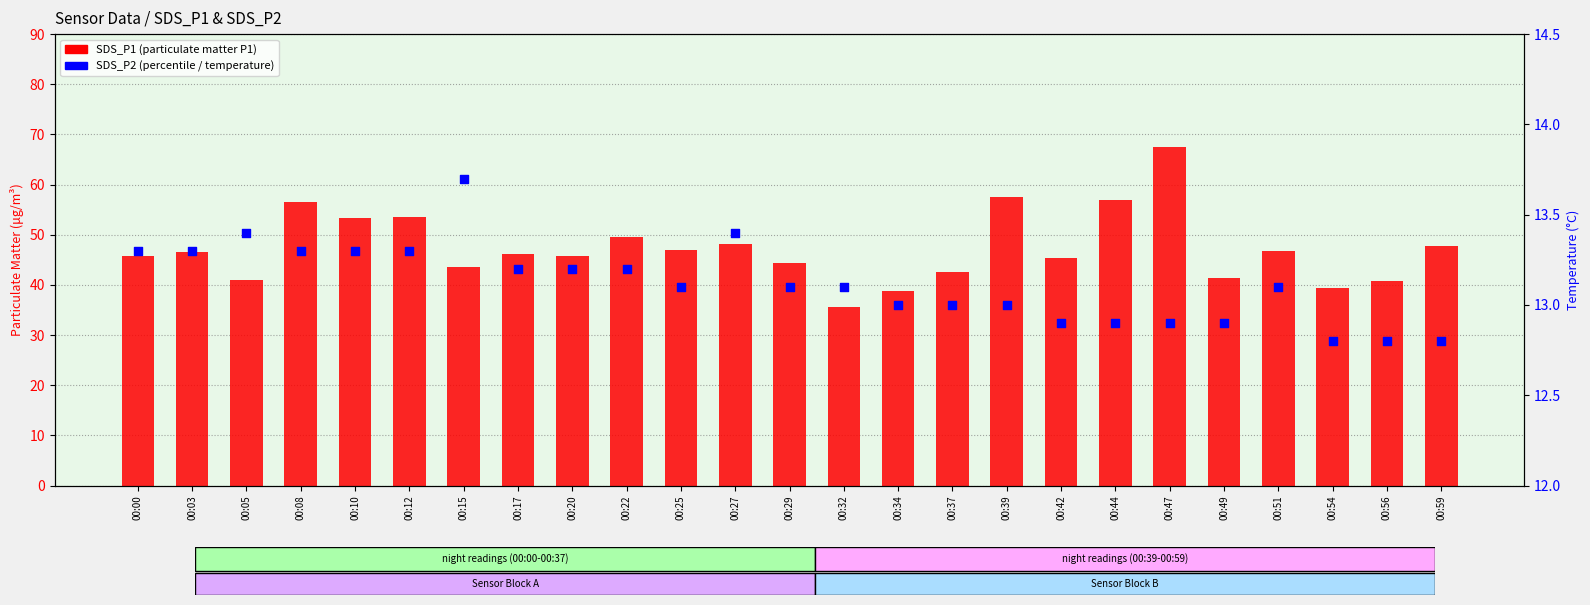

Which series has the largest total across all categories?

SDS_P1 (transformed count)